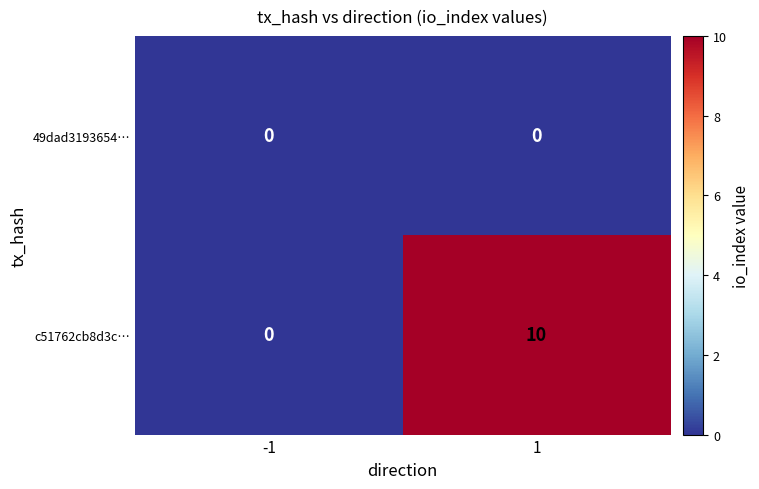

Reading right to left, what are all the values shown in this chart?

49dad3193654…: 1=0	-1=0
c51762cb8d3c…: 1=10	-1=0